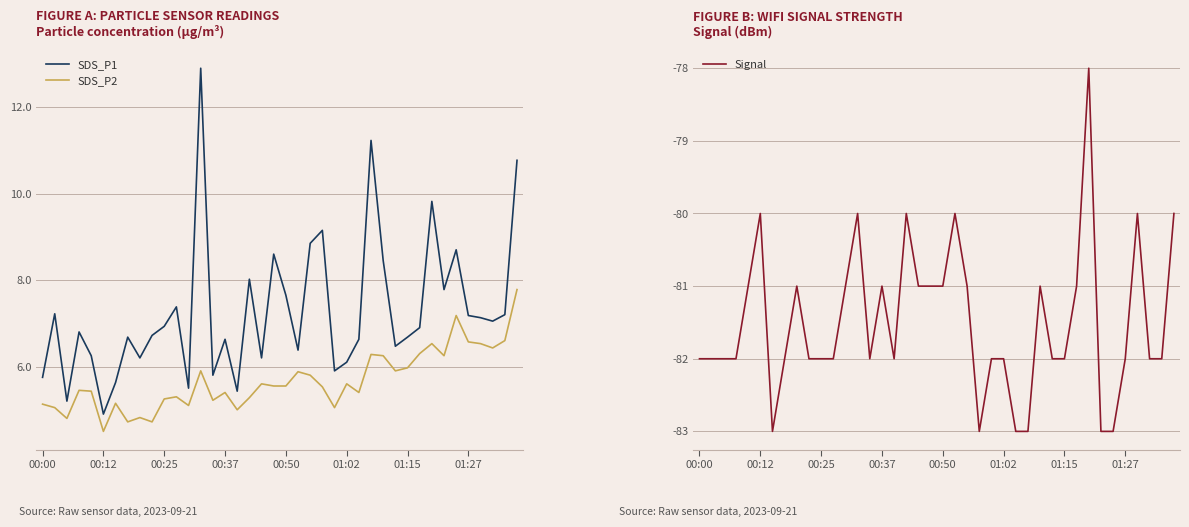

What is the smallest value displayed?

-83.0